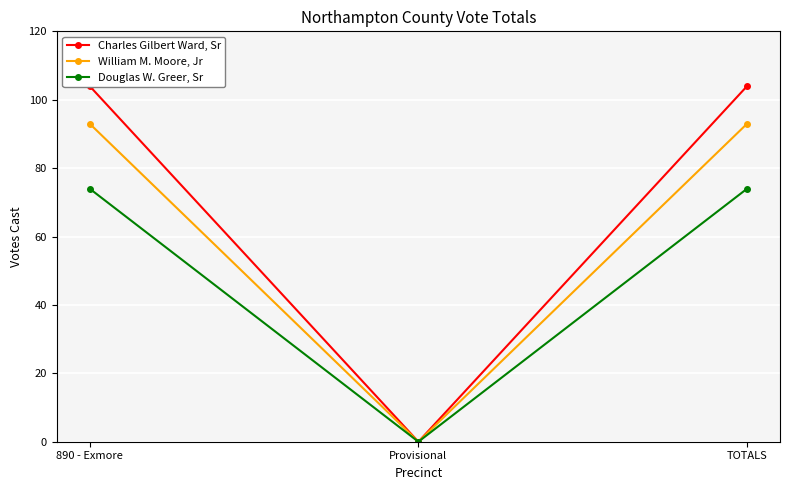

What is the highest value of the William M. Moore, Jr series?

93